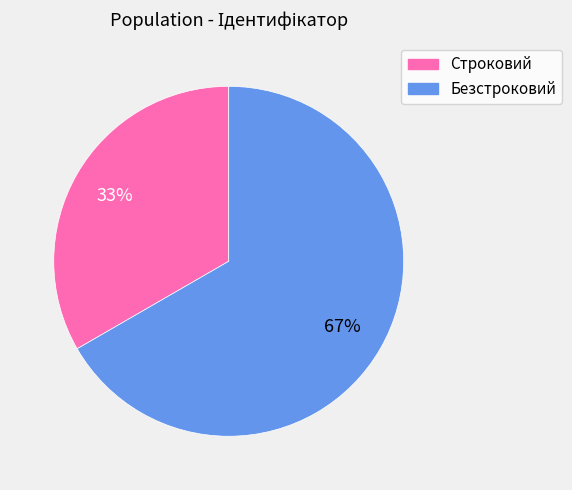

How many segments does this pie chart have?

2